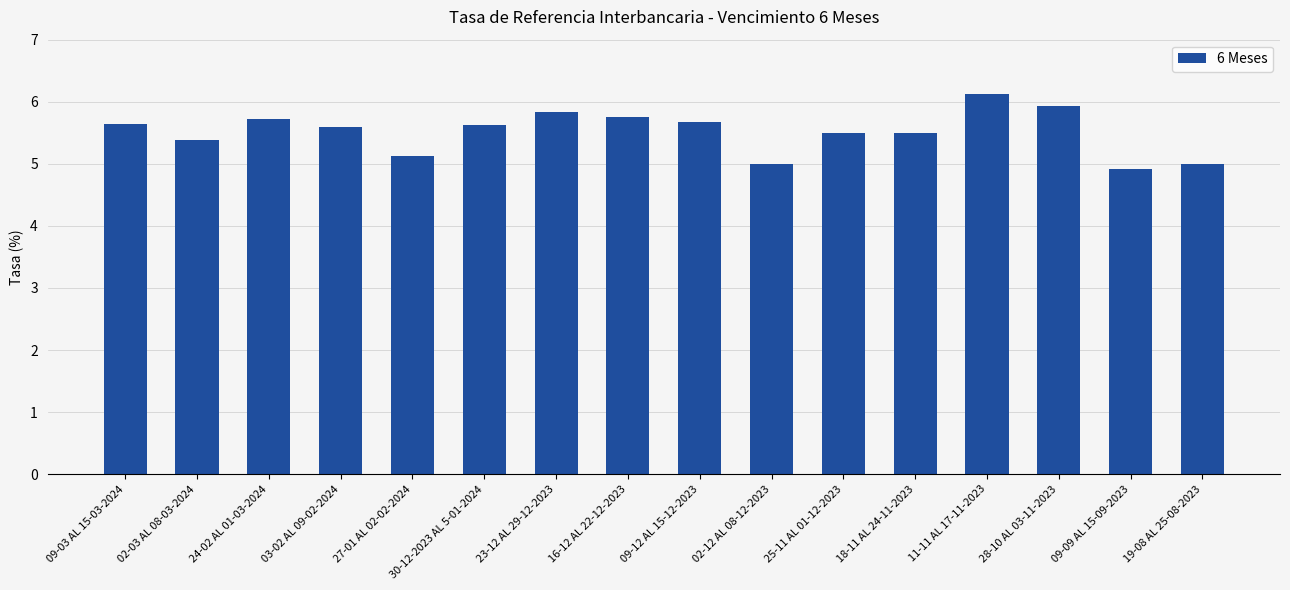

The value at 24-02 AL 01-03-2024 is 2.4. True or false?

False